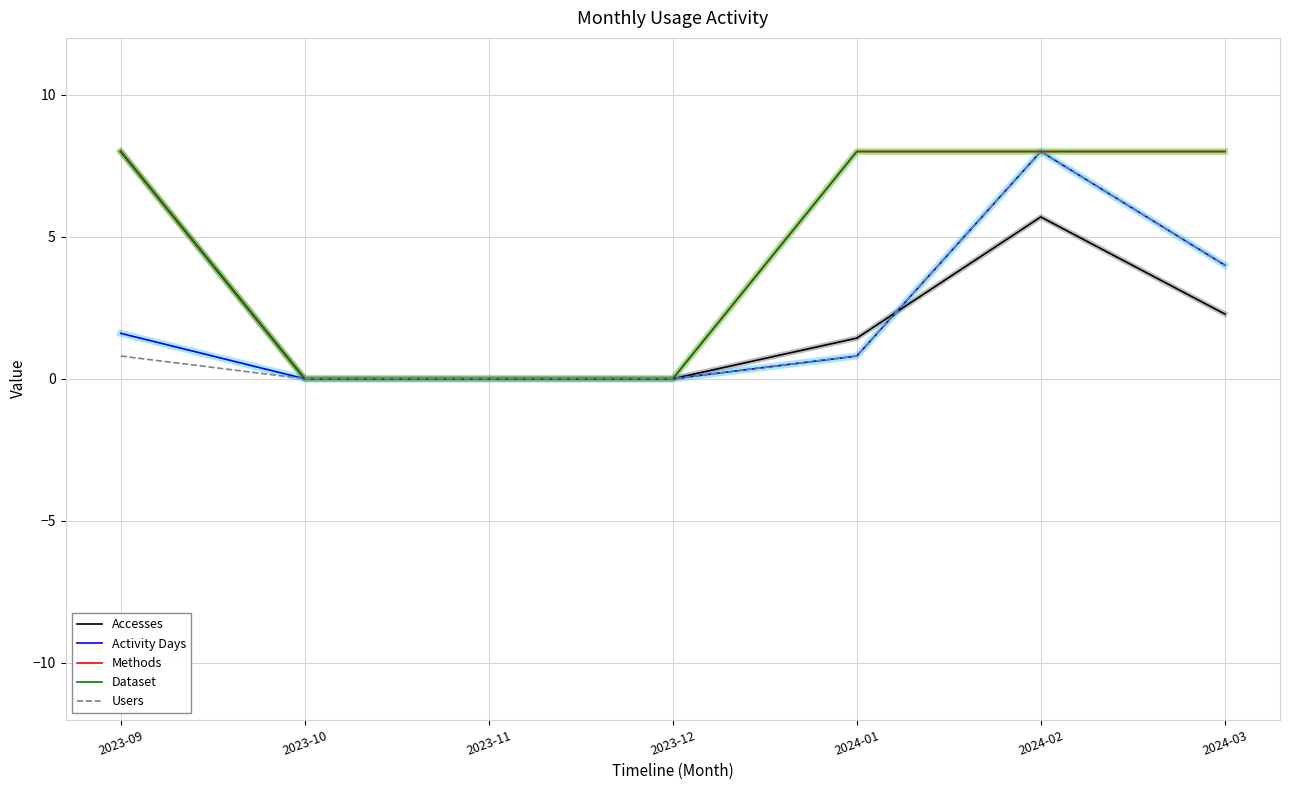

Does the chart have visible grid lines?

Yes